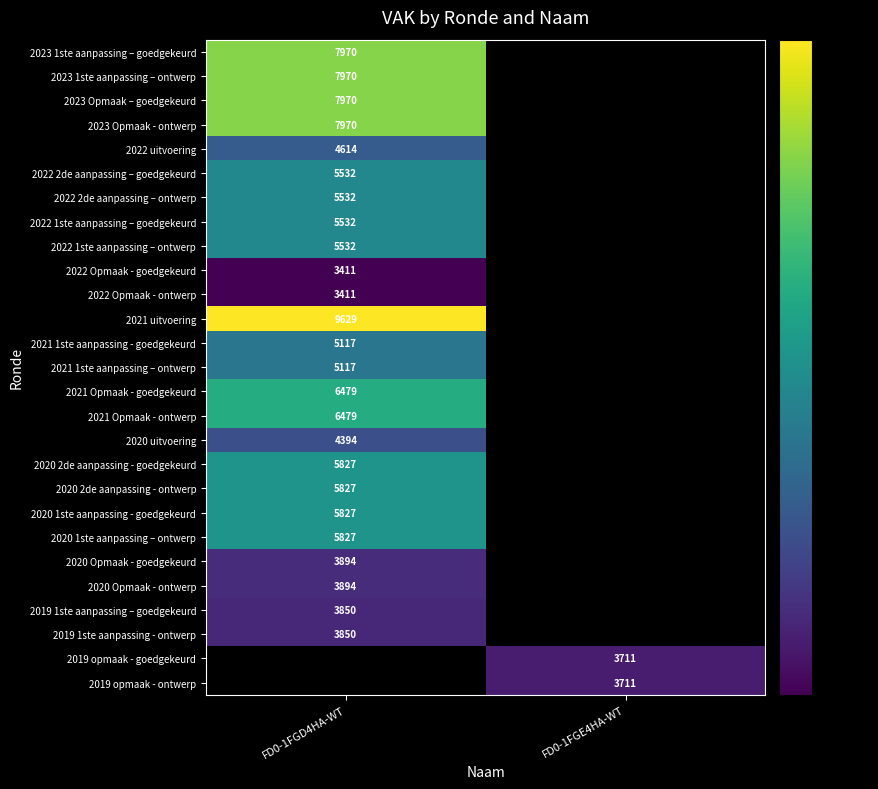

The 2022 uitvoering series shows 3055 at FD0-1FGD4HA-WT. True or false?

False